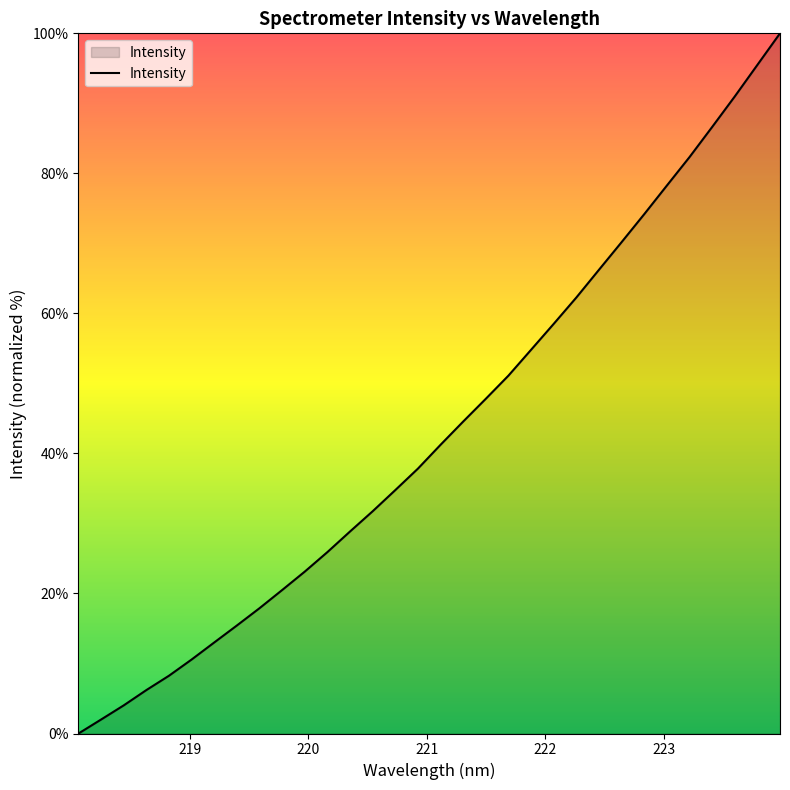

What is the greatest value displayed?

100.0